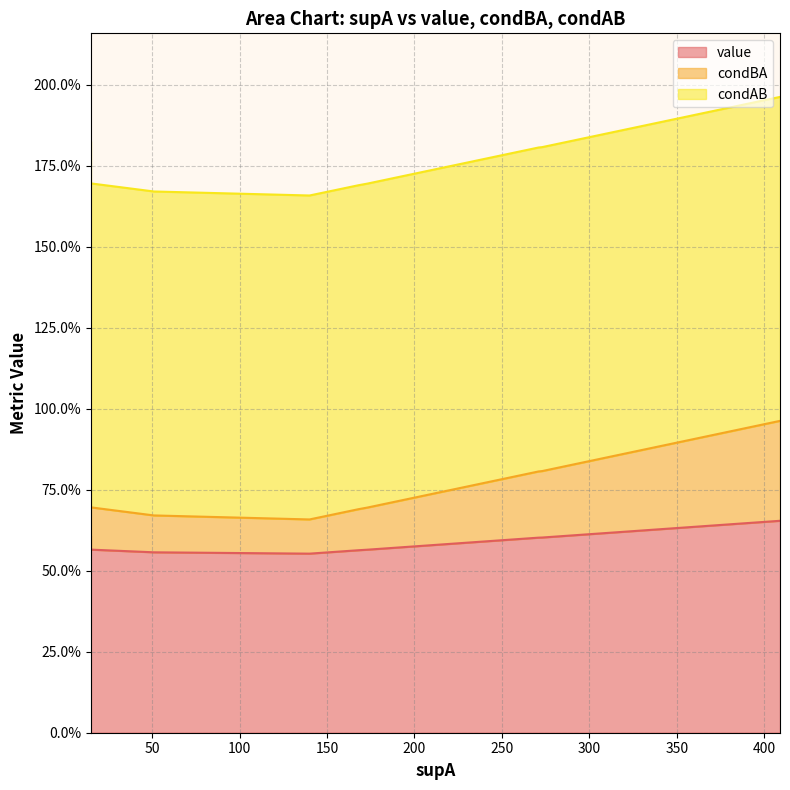

Does the chart have visible grid lines?

Yes